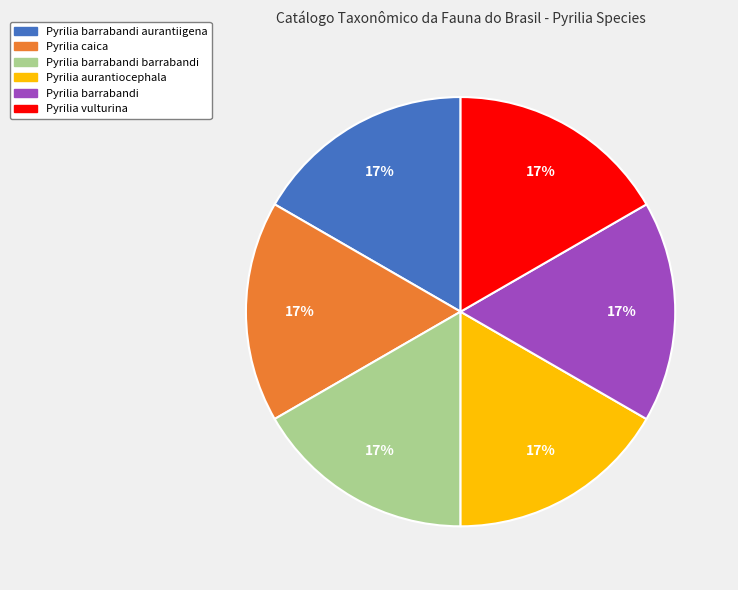

Is there any slice that represents more than half of the pie?

No